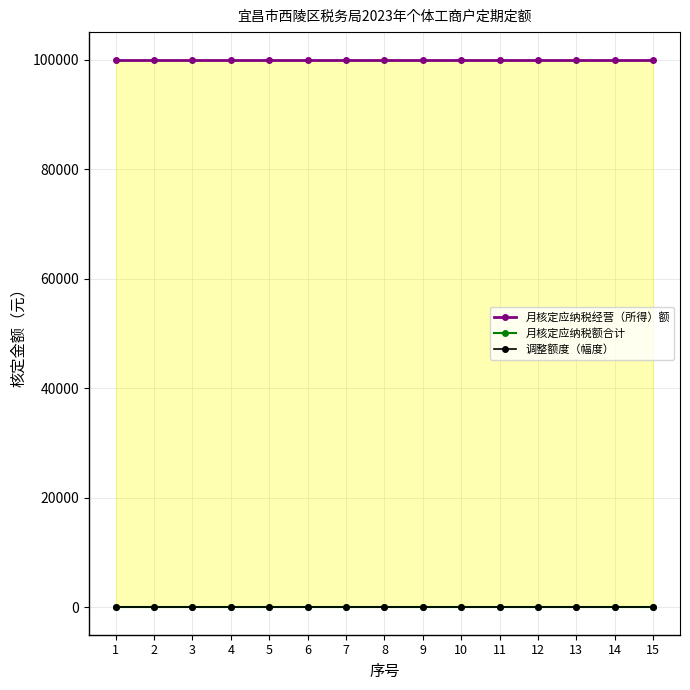

At which label does 月核定应纳税额合计 reach its peak?

1